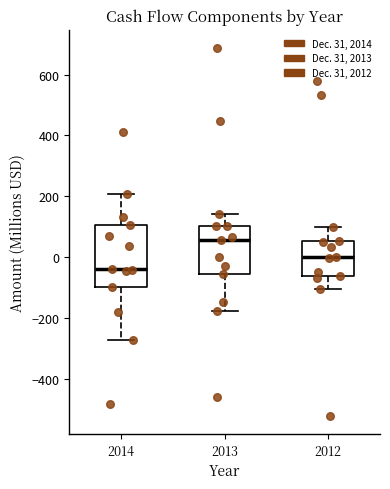

Which box's median line is the lowest?

2014